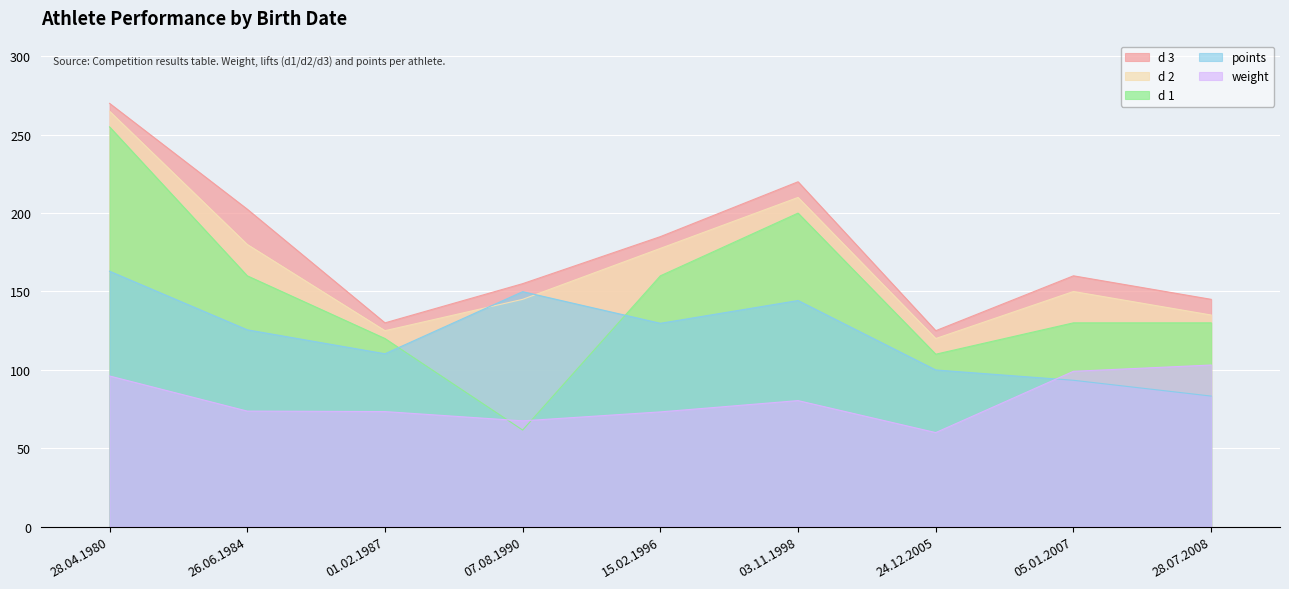

What is the difference between the weight values at 07.08.1990 and 05.01.2007?

31.6